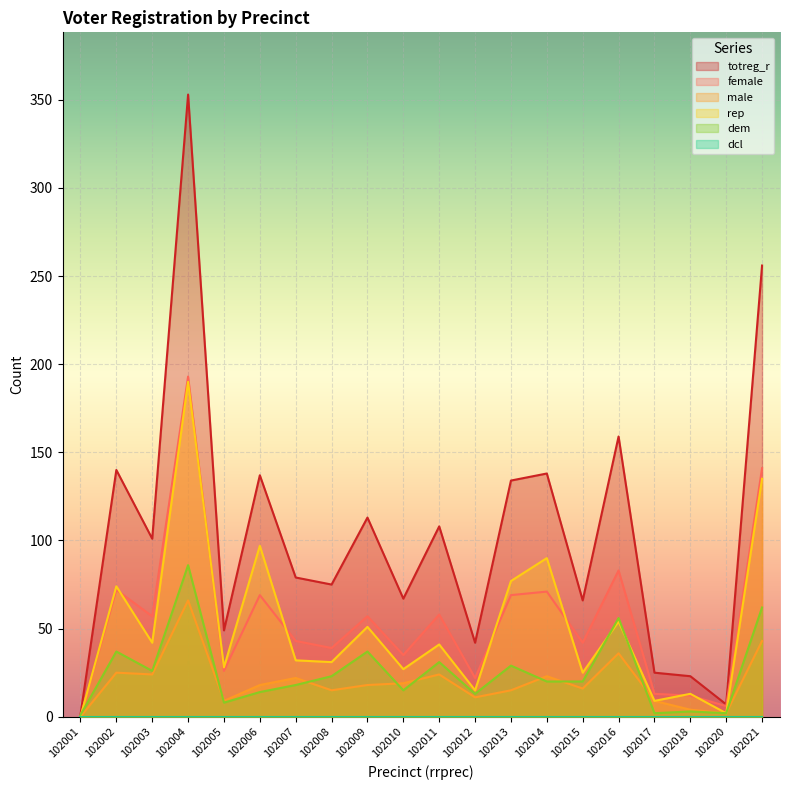

Is it true that dem equals 56 at 102016?

True